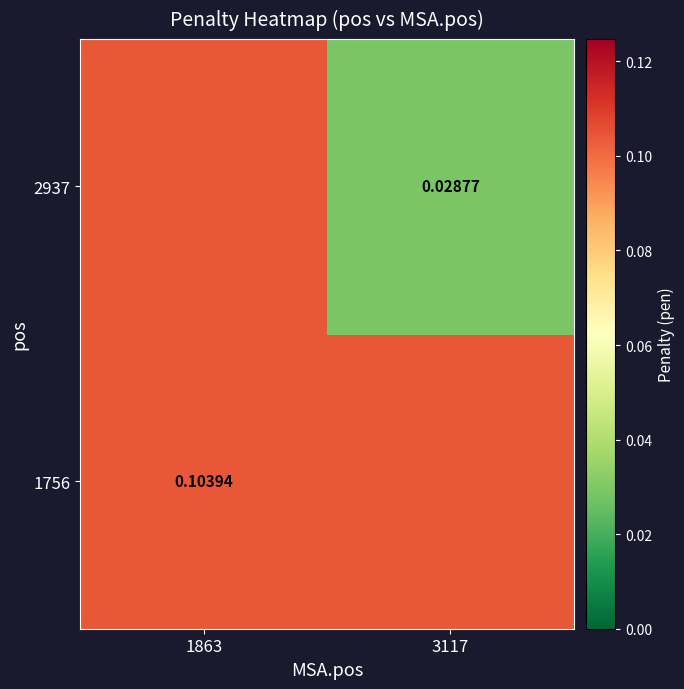

Between 3117 and 1863, which is larger?

3117